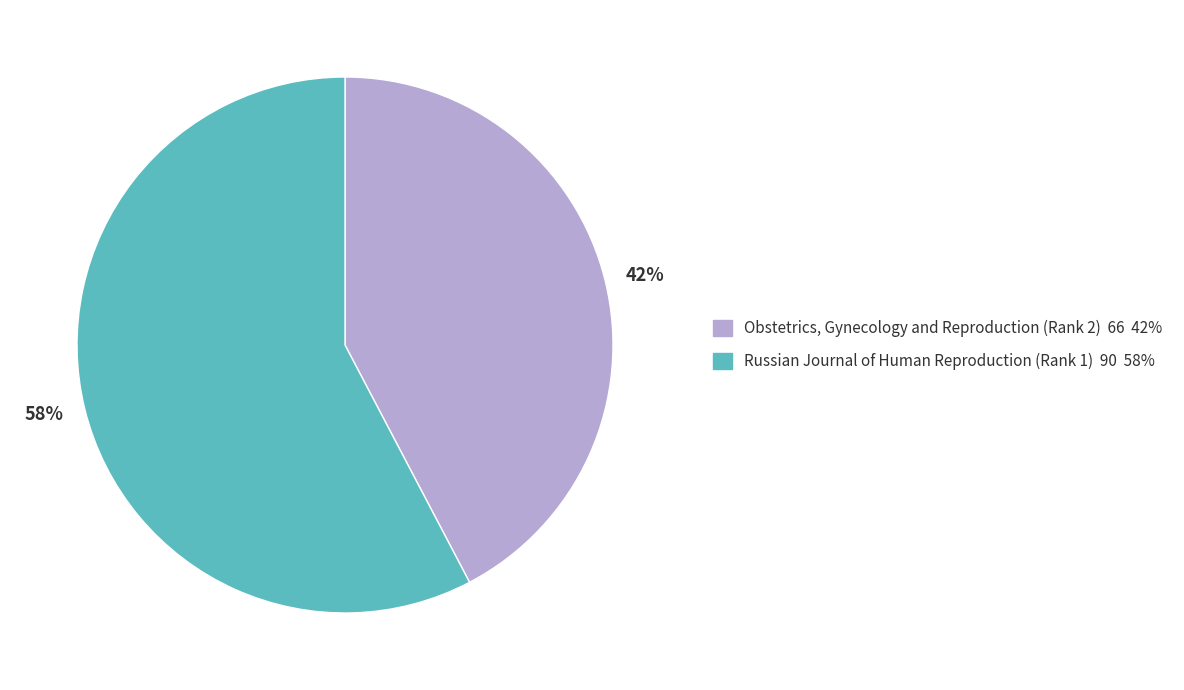

Do Russian Journal of Human Reproduction (Rank 1) and Obstetrics, Gynecology and Reproduction (Rank 2) together represent more than half of the pie?

Yes